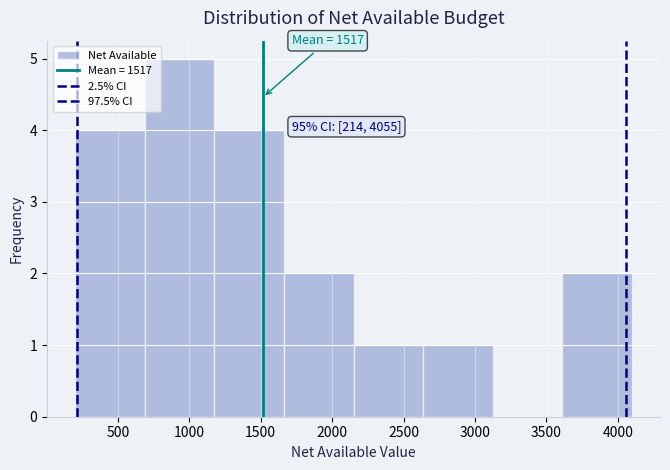

Which range on the x-axis has the tallest bar?

700 to 1200